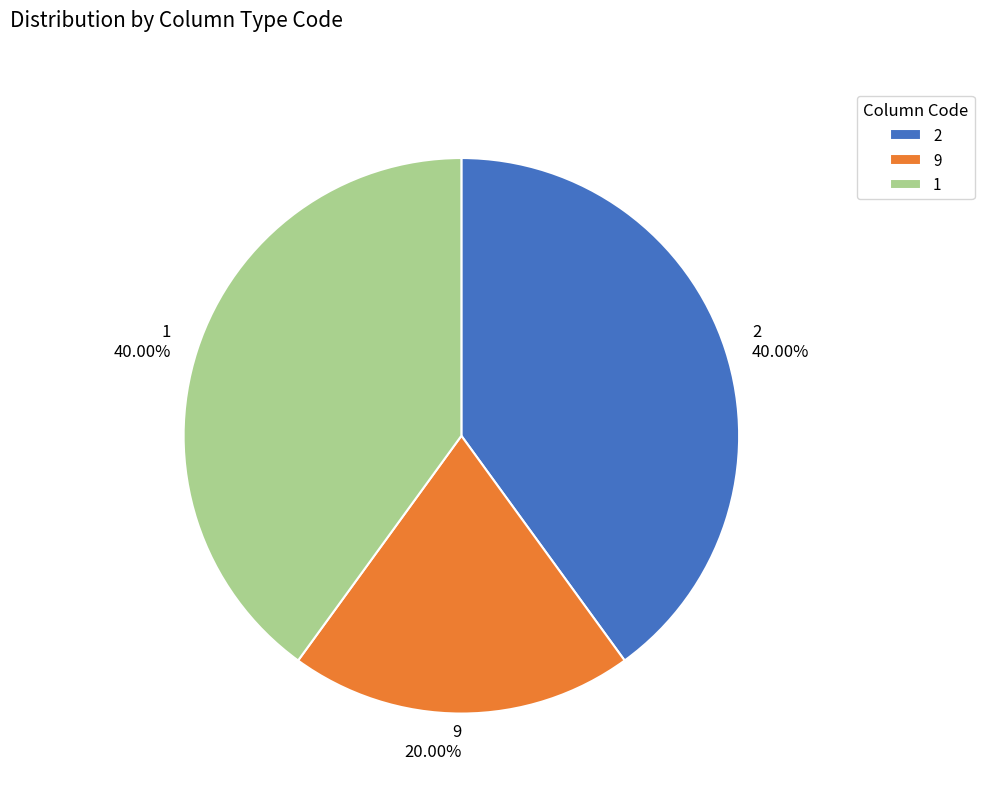

Which slice is the smallest?

9